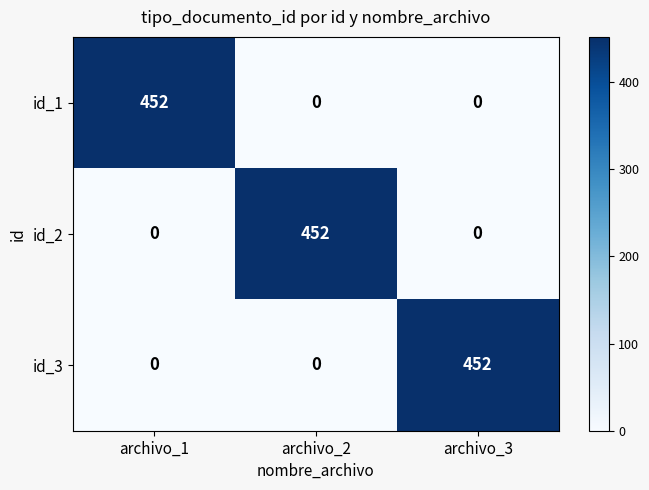

True or false: id_3 has a value of 703 at archivo_3.

False